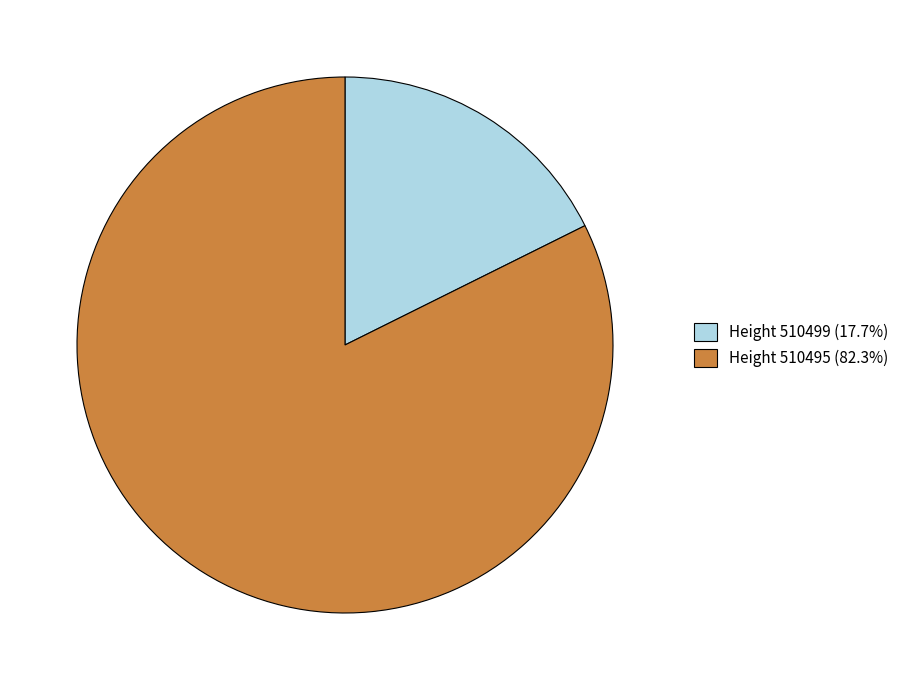

How many segments does this pie chart have?

2